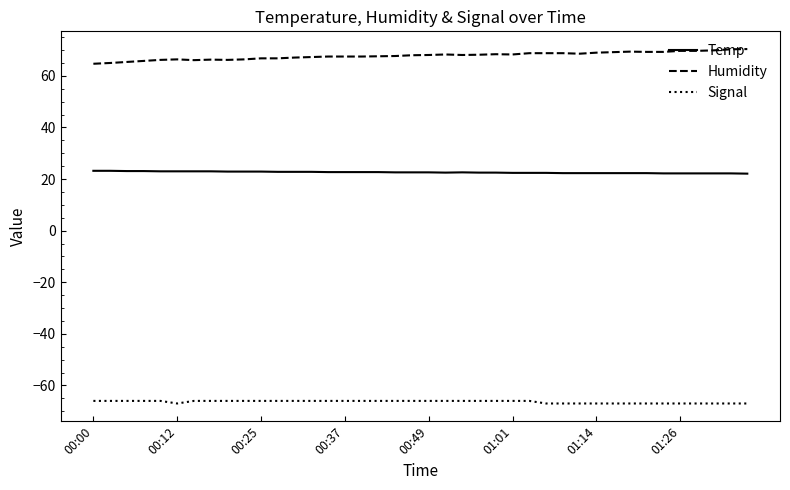

List the series in order of their peak value, lowest first.

Signal, Temp, Humidity